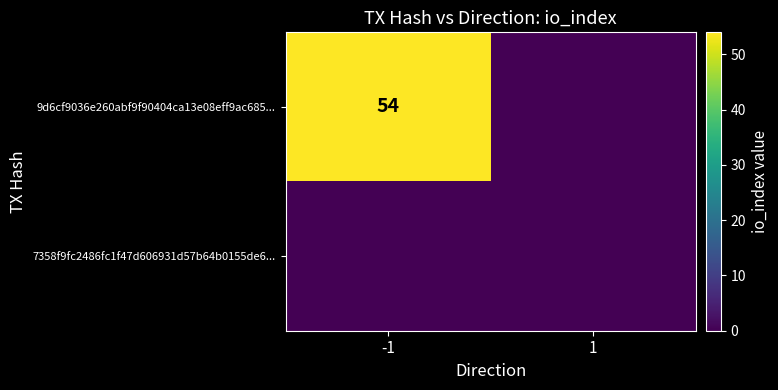

The 9d6cf9036e260abf9f90404ca13e08eff9ac685... series shows 54 at -1. True or false?

True